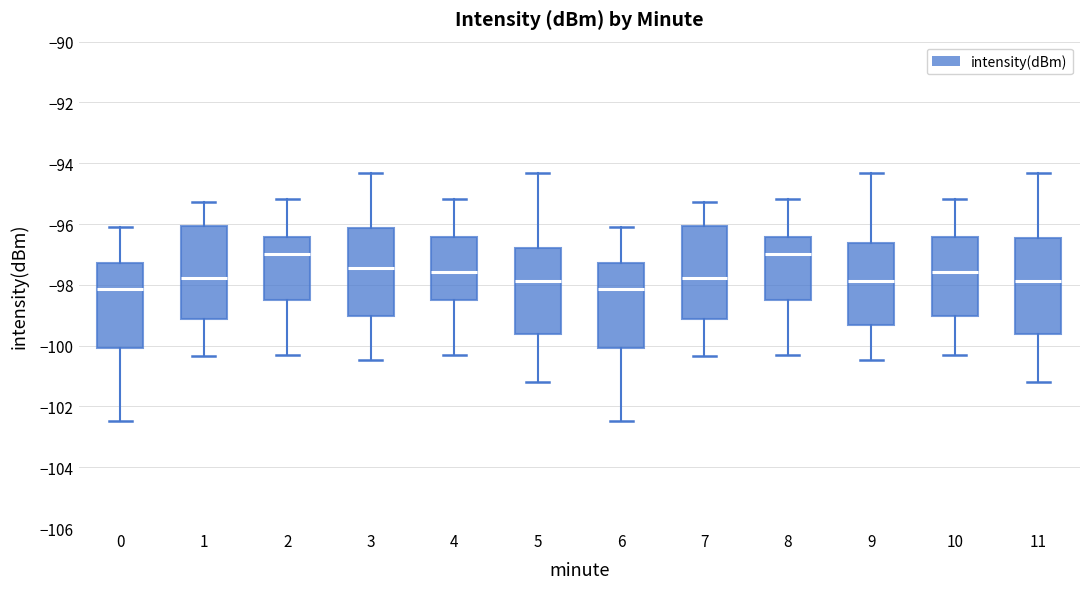

Where does the lower whisker of the box at x = 6 end on the y-axis? The values are not printed on the chart, so give them approximately, as read against the axis.

-102.4